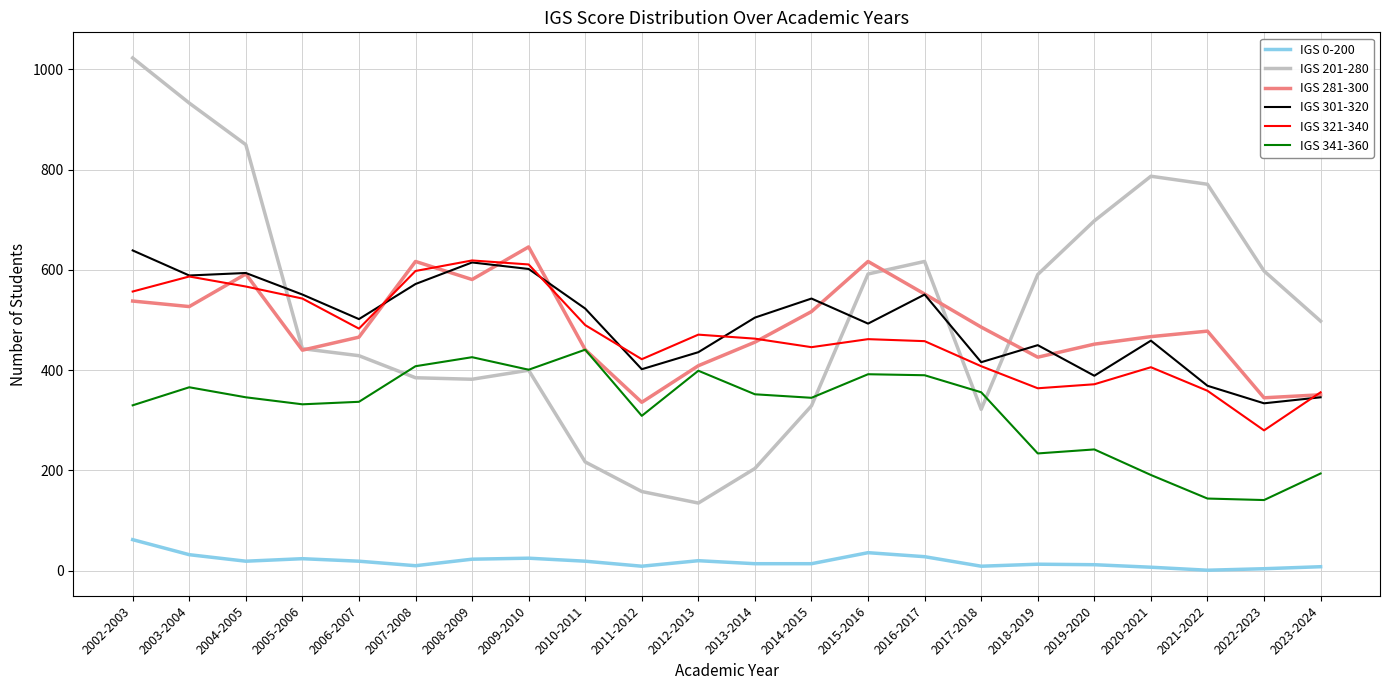

True or false: IGS 321-340 has a value of 372 at 2019-2020.

True